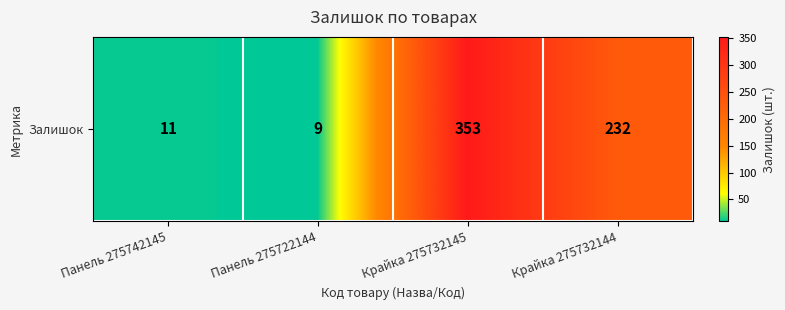

What is the difference between the maximum and minimum values?

344